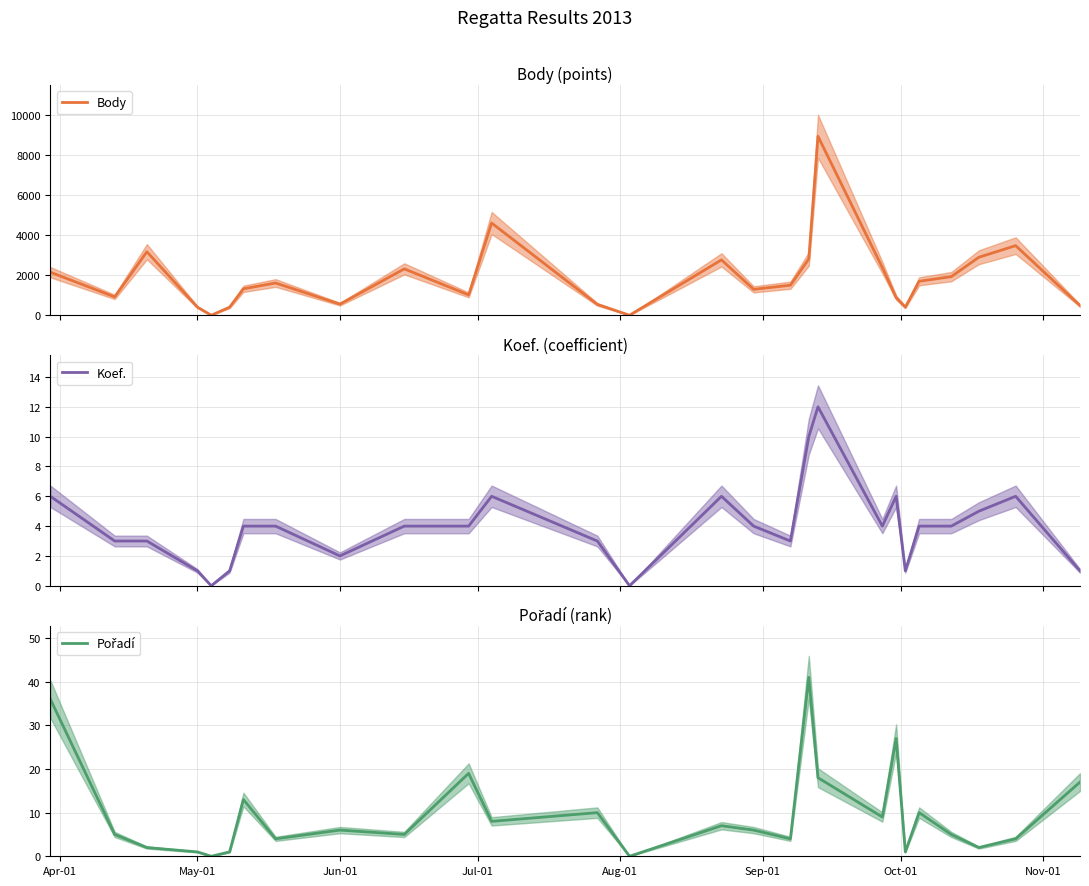

Reading right to left, list all the values displayed in this chart.

Body: 483	3469	2891	1925	1693	402	881	2376	8920	2806	1497	1291	2760	0	541	4597	1014	2312	554	1608	1318	402	0	402	3166	915	2146
Koef.: 1	6	5	4	4	1	6	4	12	10	3	4	6	0	3	6	4	4	2	4	4	1	0	1	3	3	6
Pořadí: 17	4	2	5	10	1	27	9	18	41	4	6	7	0	10	8	19	5	6	4	13	1	0	1	2	5	36